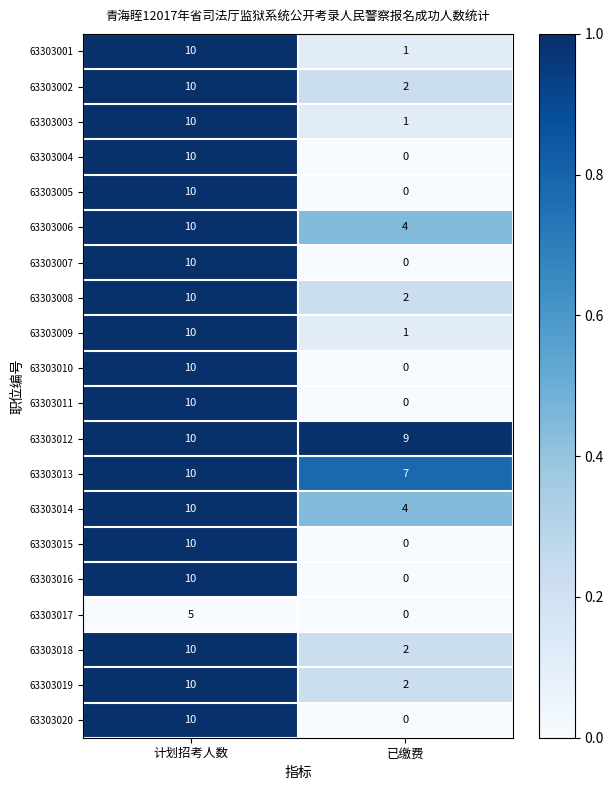

What value does the 63303008 series have at 计划招考人数?

10